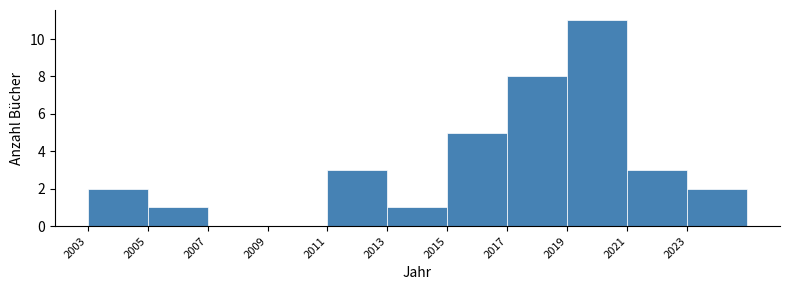

Reading left to right, list every bar in this chart as the range it spans on the x-axis followed by its height. The values are not printed on the chart, so give them approximately, as read against the axis.

2003 to 2005: 2
2005 to 2007: 1
2007 to 2009: 0
2009 to 2011: 0
2011 to 2013: 3
2013 to 2015: 1
2015 to 2017: 5
2017 to 2019: 8
2019 to 2021: 11
2021 to 2023: 3
2023 to 2025: 2